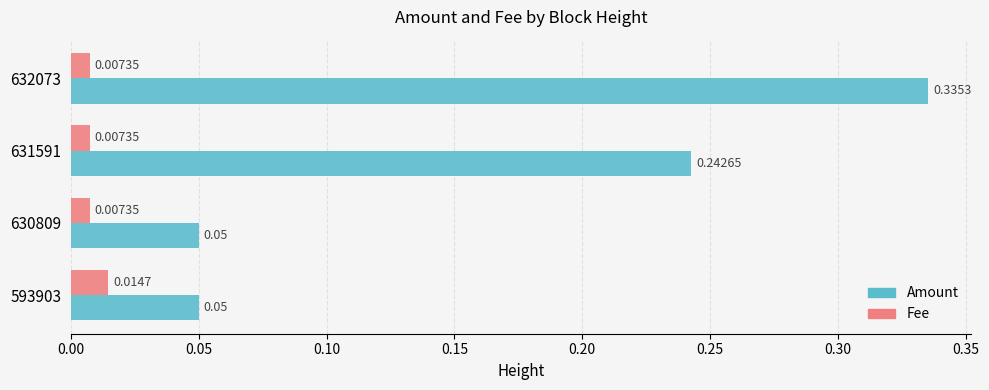

At which category is the sum across all series the highest?

632073